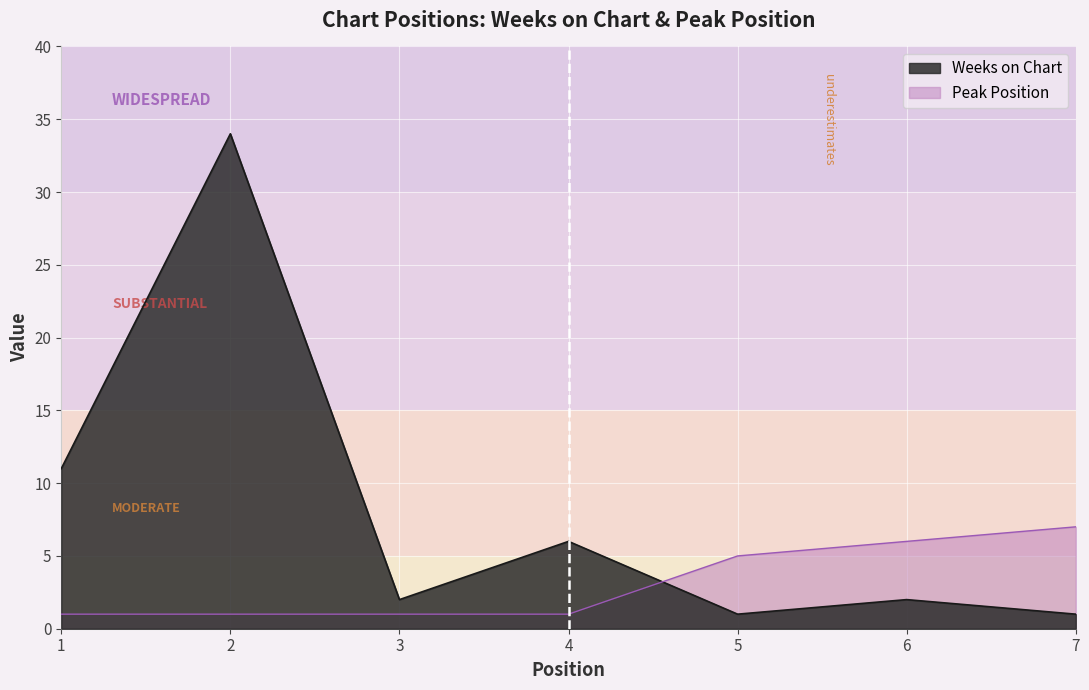

Is it true that Peak Position equals 1 at 3?

True